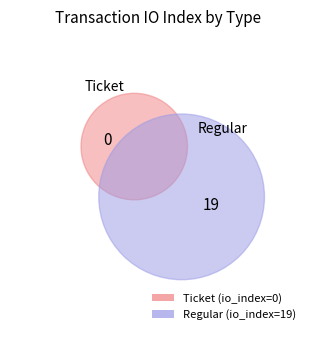

True or false: Regular accounts for 100% of the total.

True